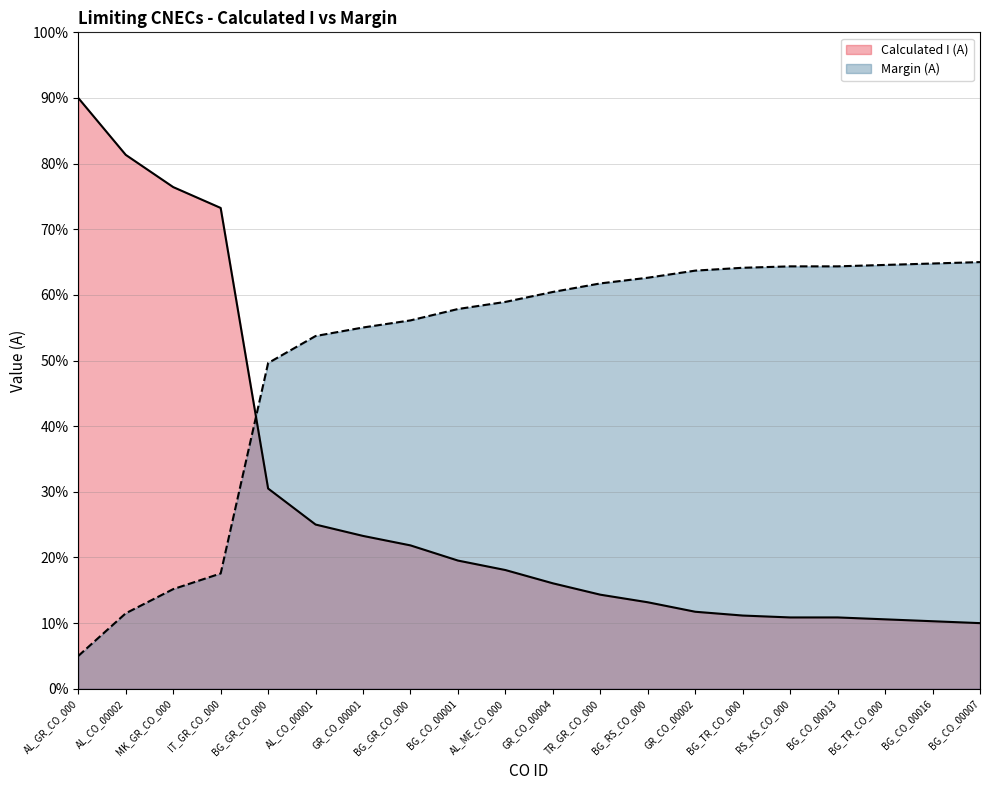

What is the difference between the Margin (A) values at BG_CO_00001 and RS_KS_CO_000?

6.5